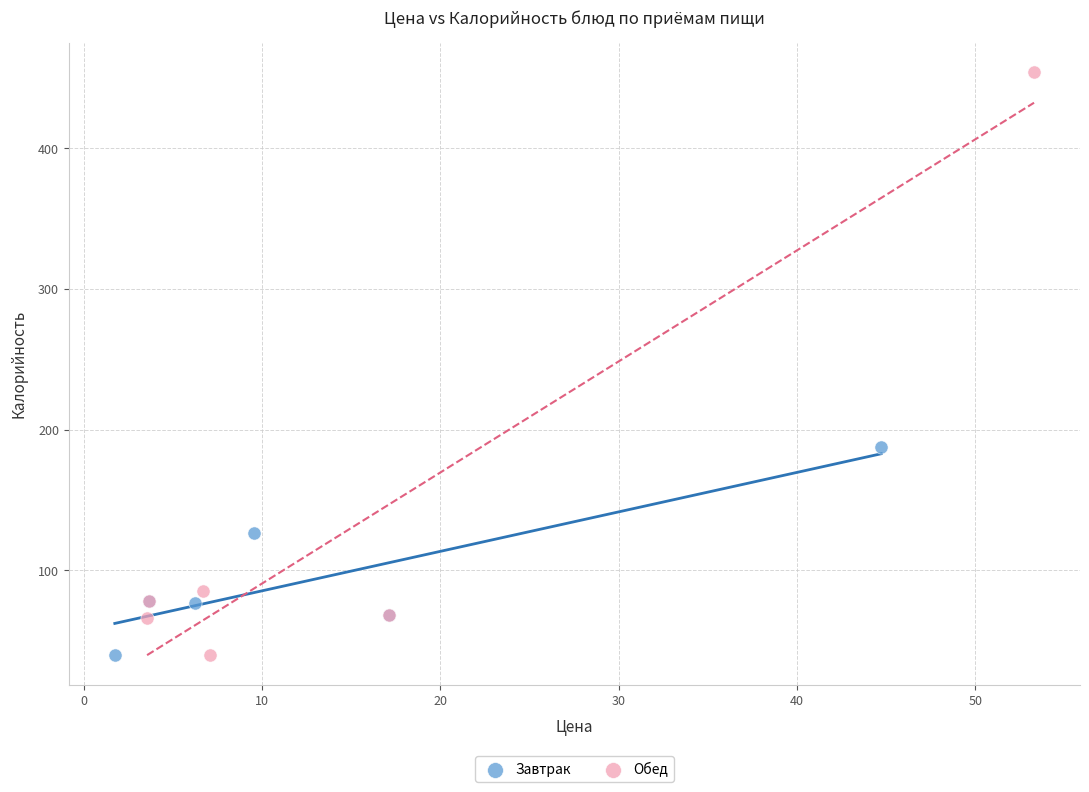

What are all the series names shown in the legend?

Завтрак, Обед